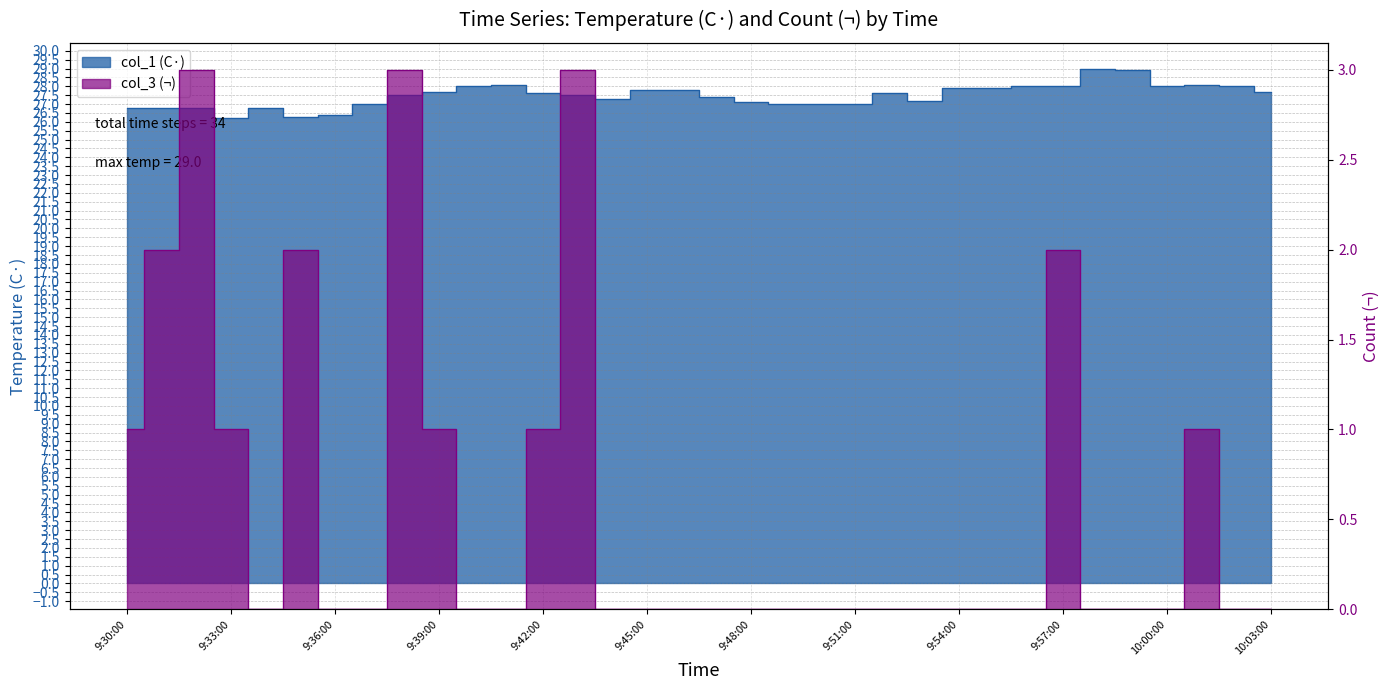

What is the label of the 20th point from the right?

9:44:00